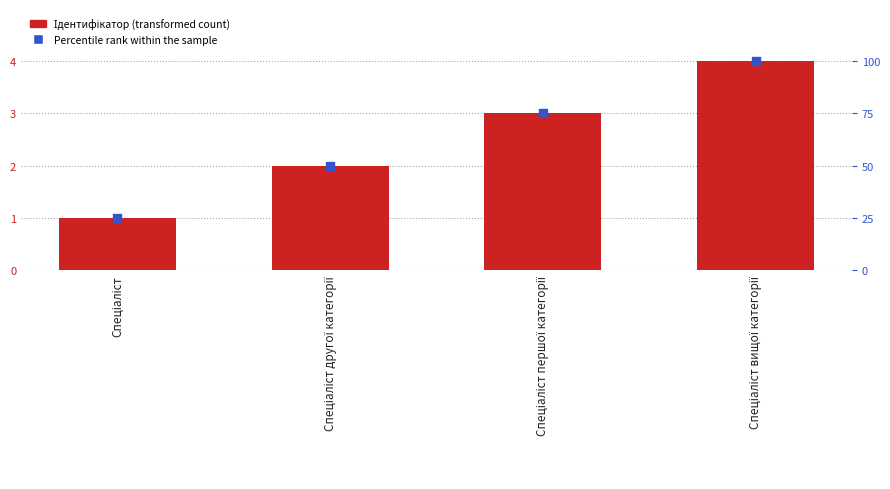

What is the total value across all series at Спеціаліст першої категорії?

78